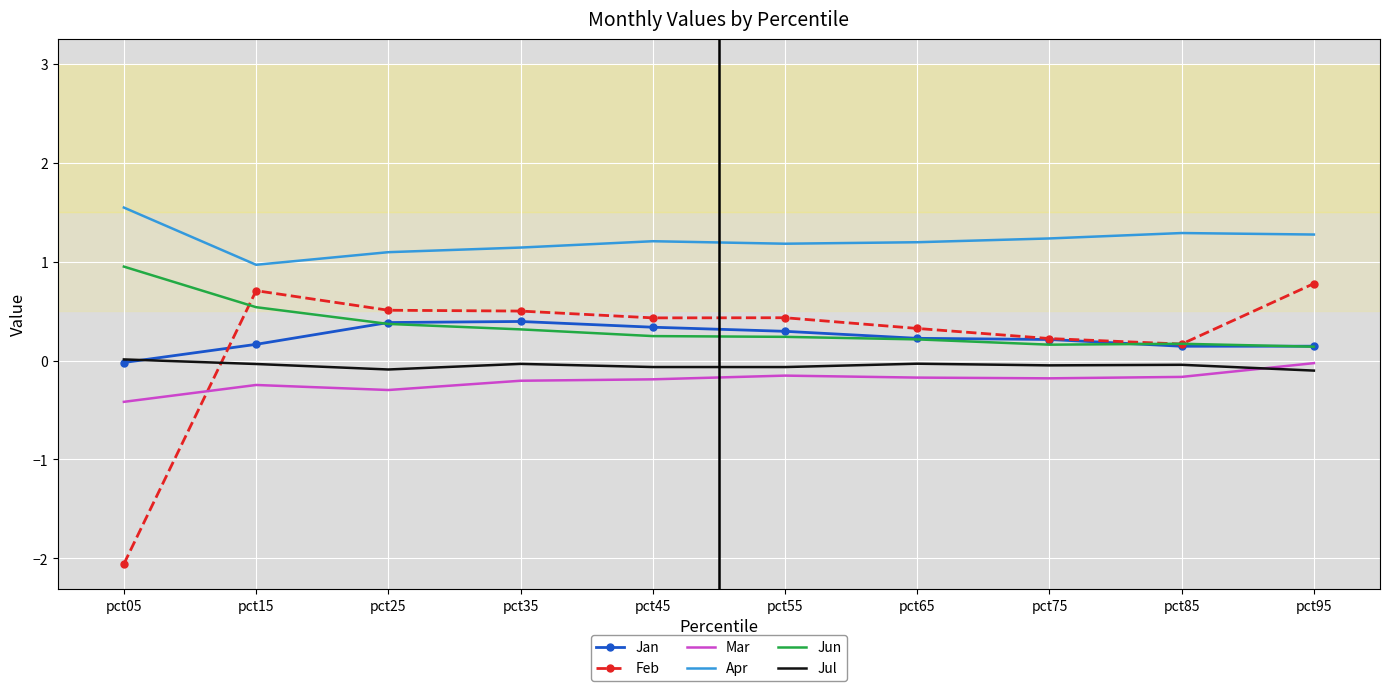

Which series has the largest total across all categories?

Apr